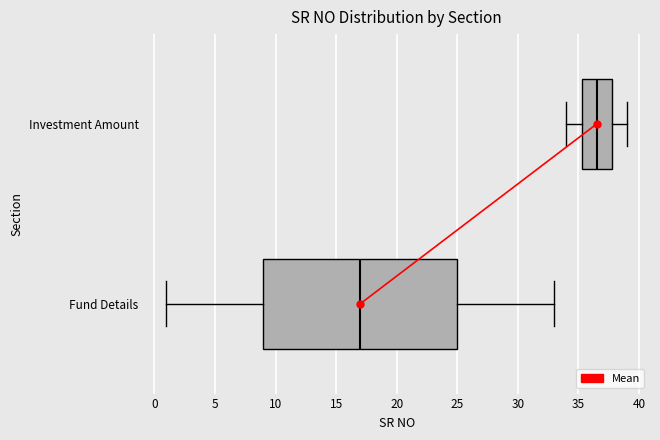

Which box's median line is the furthest to the left?

Fund Details